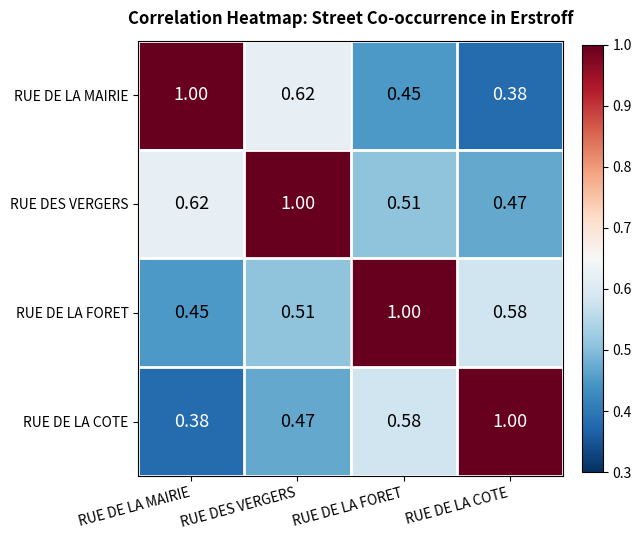

Rank the series at RUE DE LA COTE from highest to lowest value.

RUE DE LA COTE, RUE DE LA FORET, RUE DES VERGERS, RUE DE LA MAIRIE